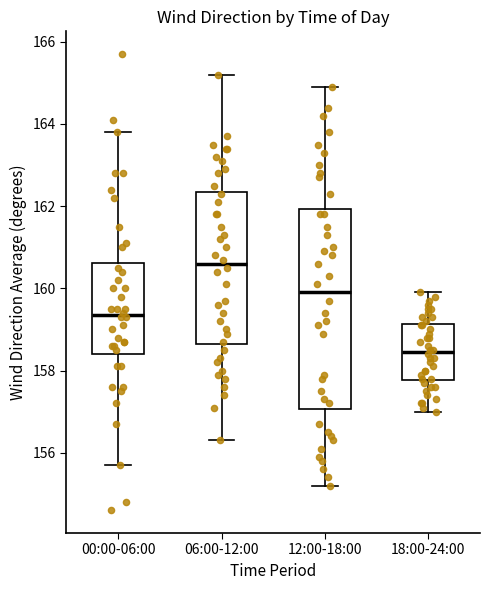

Which box has the lowest median line?

18:00-24:00